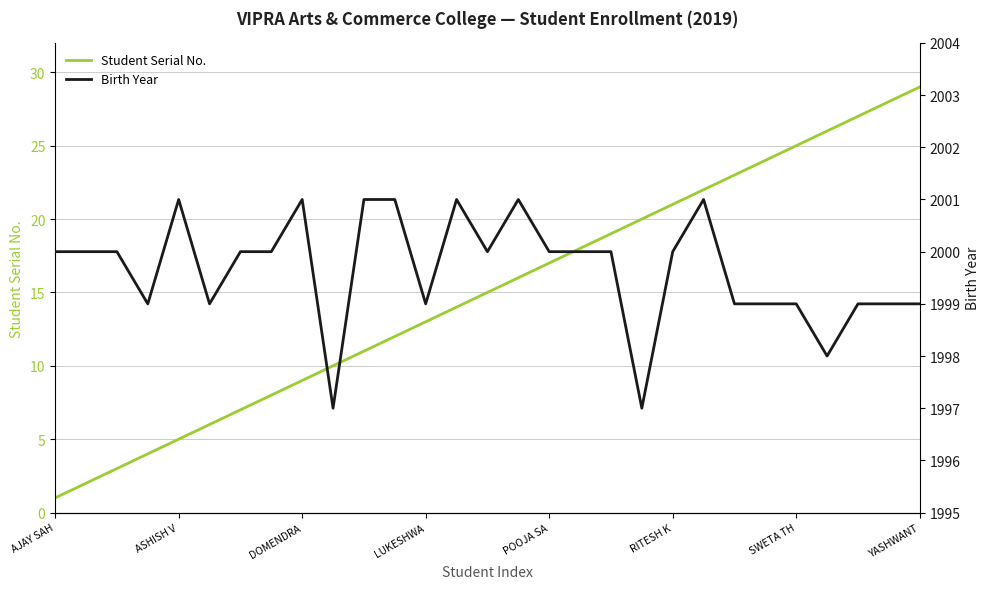

Count the number of categories in the chart.

29